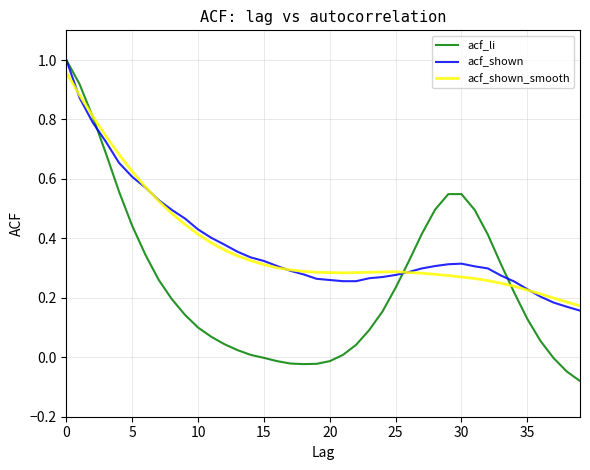

What is the sum of all acf_shown values?

15.3